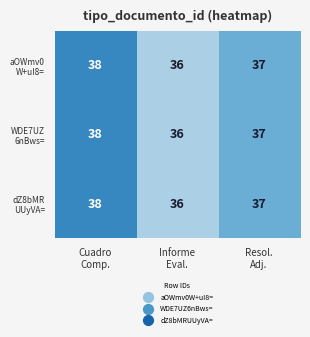

What is the maximum value shown in the chart?

38